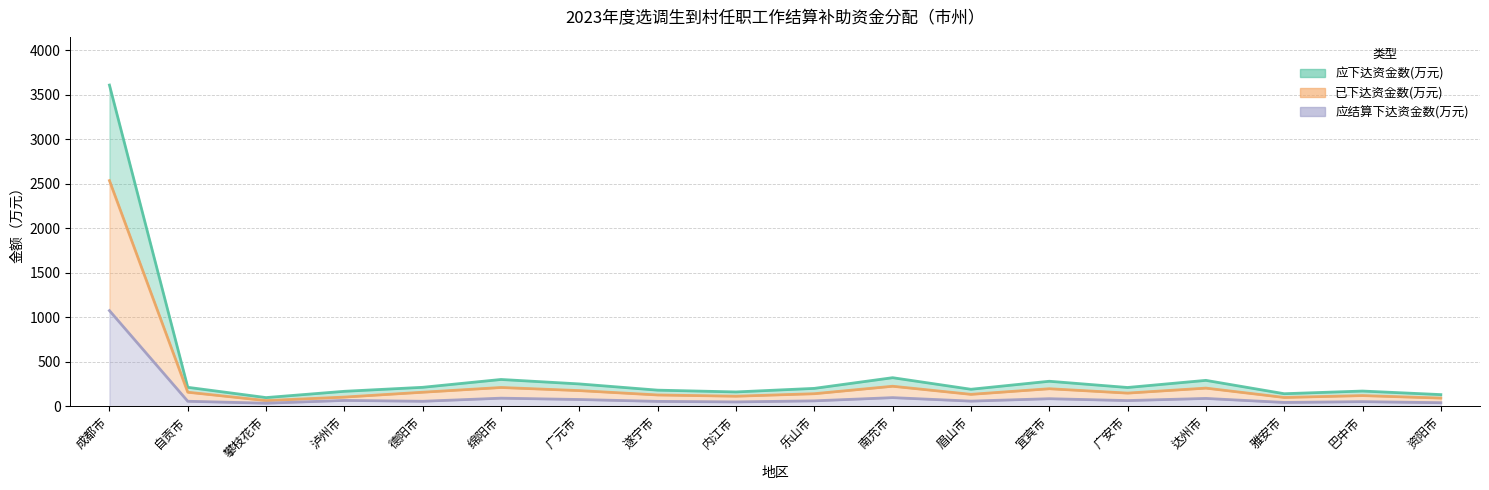

Which series has the largest total across all categories?

应下达资金数(万元)